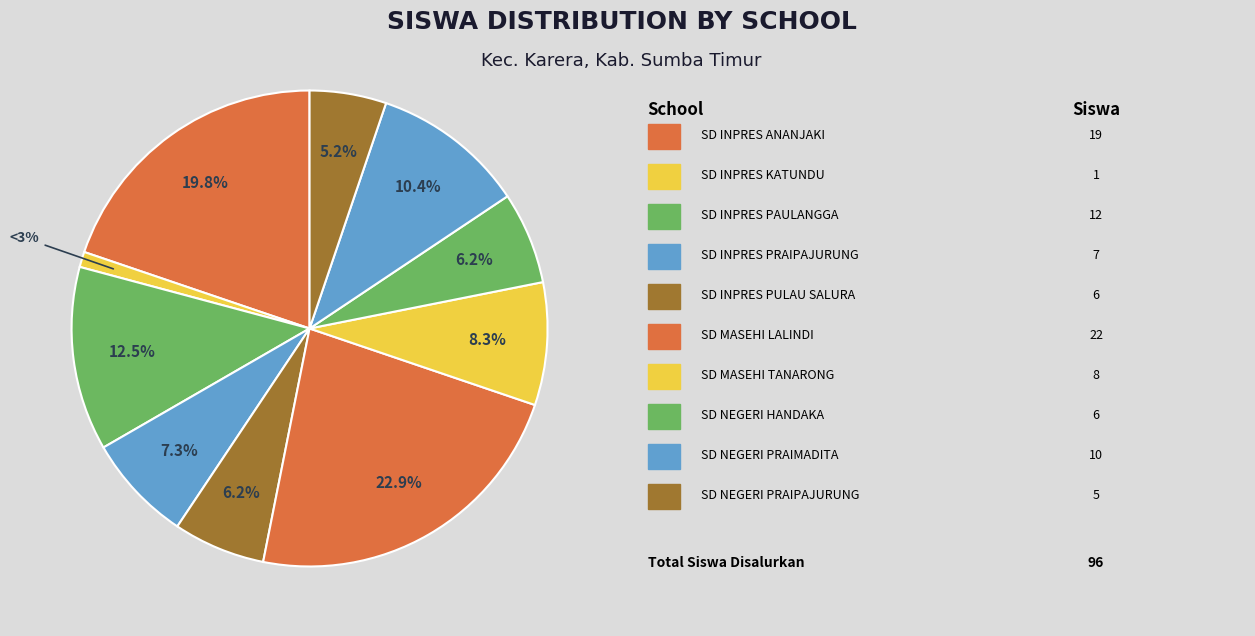

The SD NEGERI HANDAKA slice represents 6% of the pie. True or false?

True